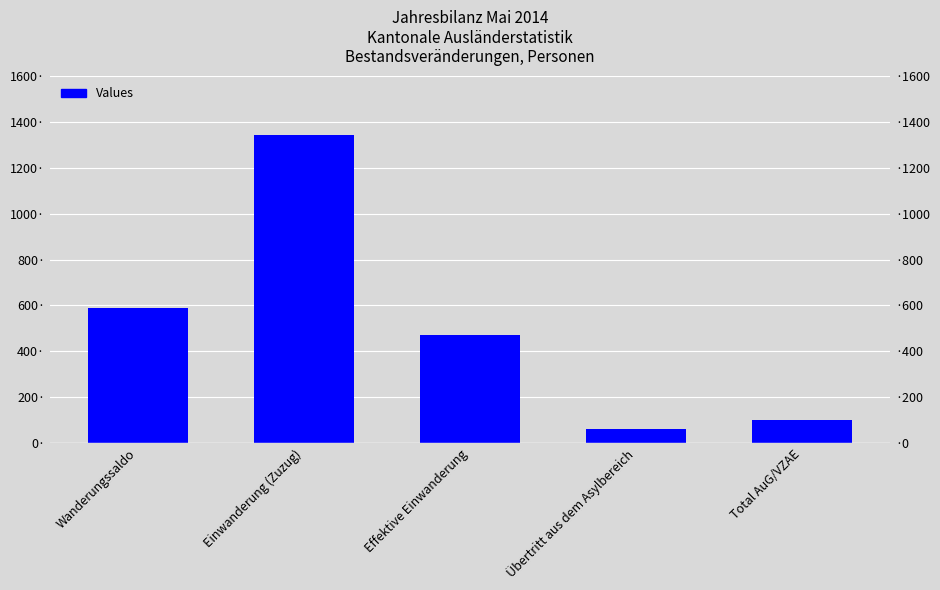

The chart shows a value of 97 at Übertritt aus dem Asylbereich. True or false?

False